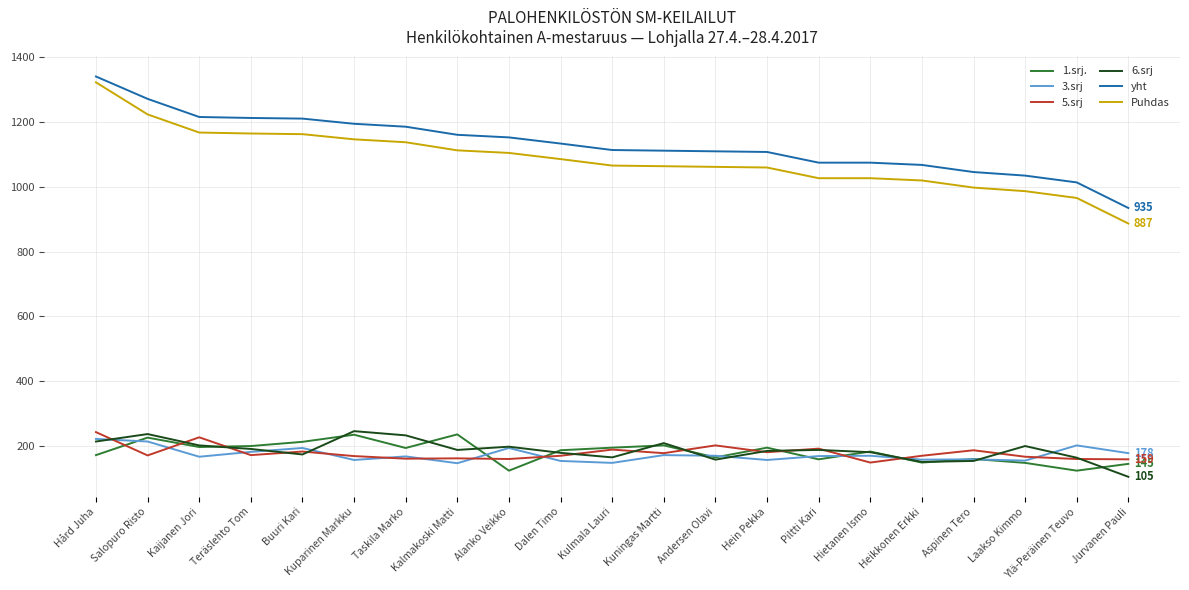

What is the highest value of the 5.srj series?

243